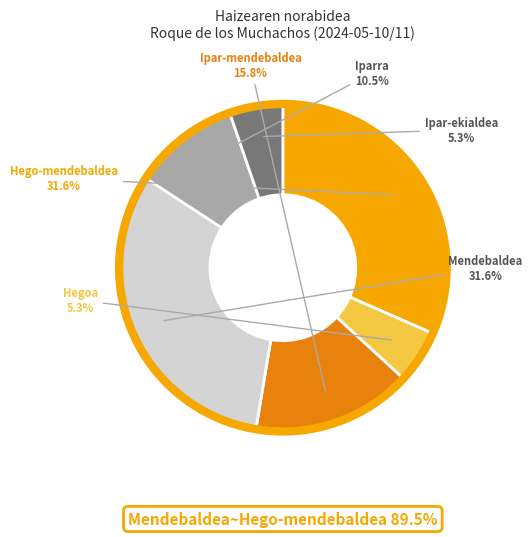

To the nearest percent, what is the difference between the largest and smallest slice percentages?

26%